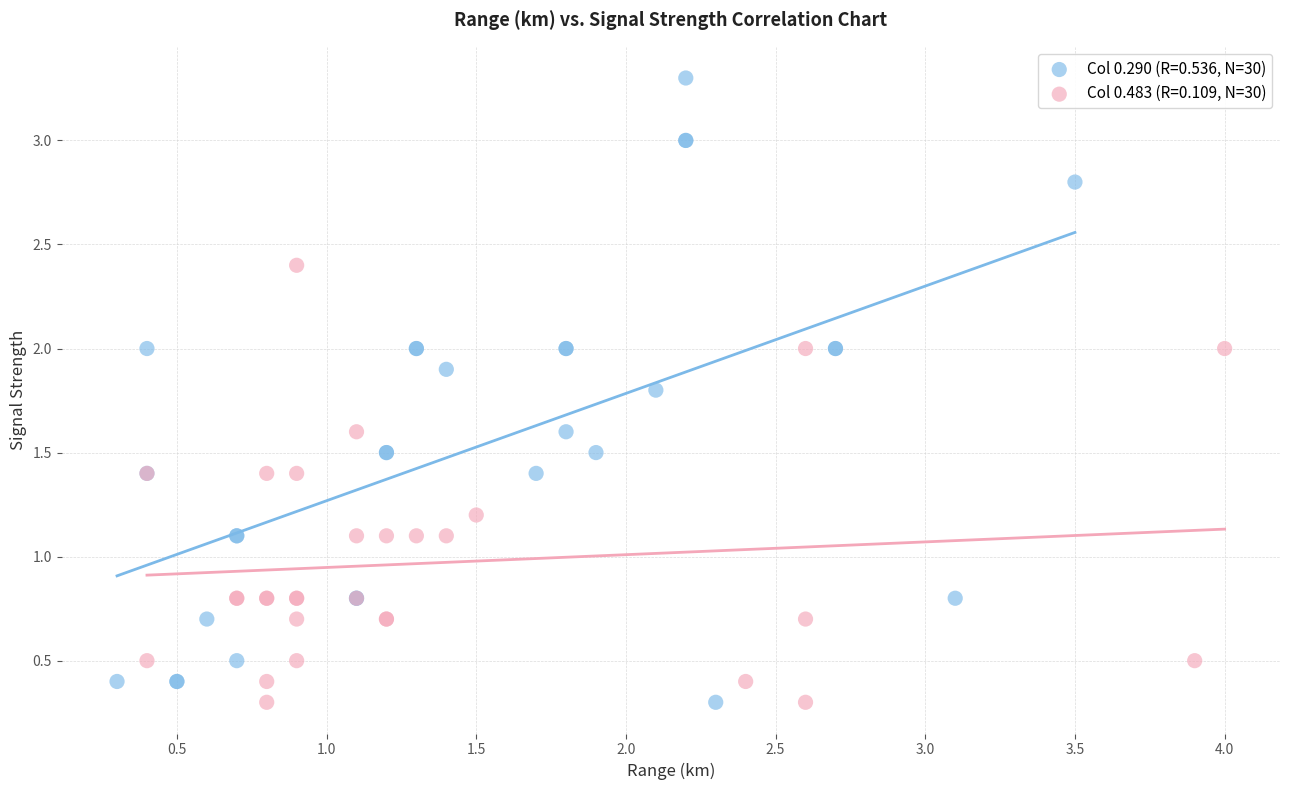

Which series reaches the maximum Y coordinate?

Col 0.290 (R=0.536, N=30)